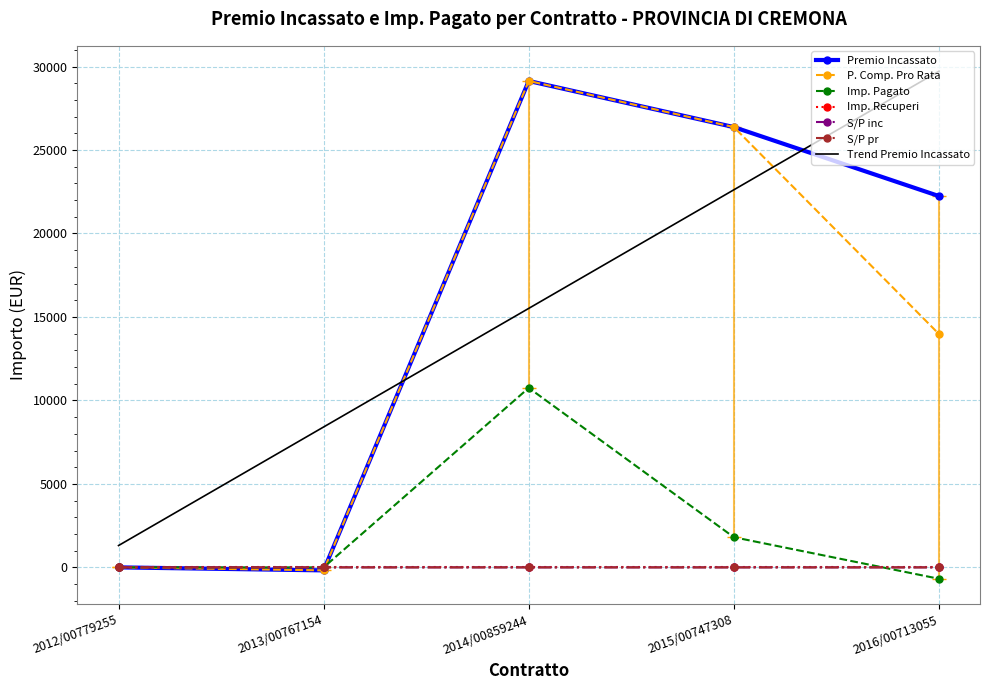

The Imp. Pagato series shows 1805.0 at 2015/00747308. True or false?

True